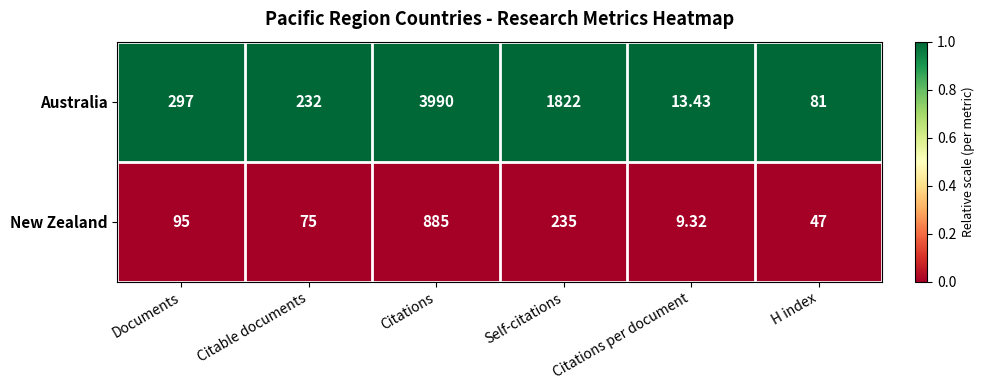

At which category is the sum across all series the highest?

Citations